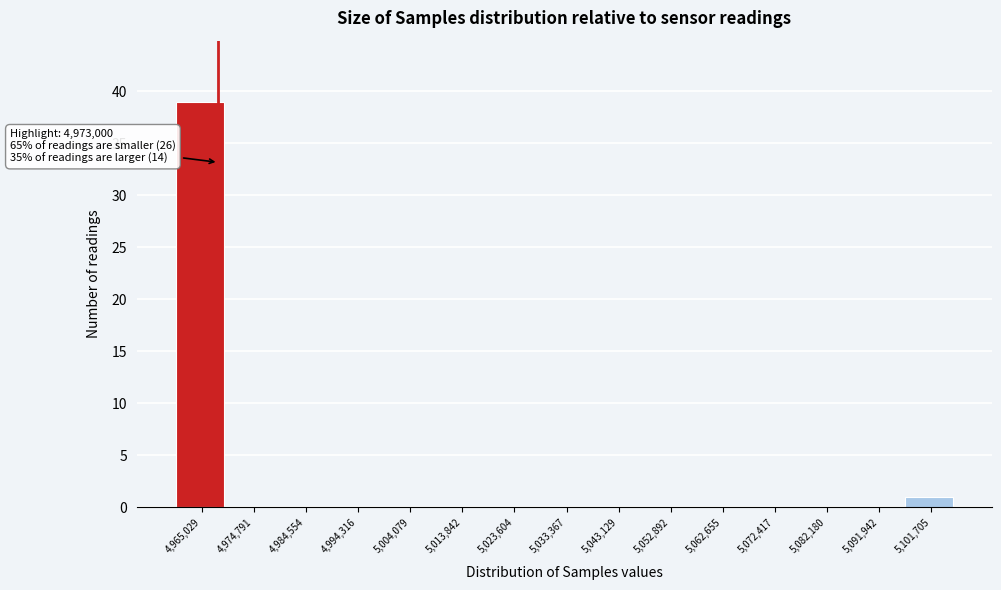

Reading right to left, what are all the values shown in this chart?

5,101,705=1	5,091,942=0	5,082,180=0	5,072,417=0	5,062,655=0	5,052,892=0	5,043,129=0	5,033,367=0	5,023,604=0	5,013,842=0	5,004,079=0	4,994,316=0	4,984,554=0	4,974,791=0	4,965,029=39